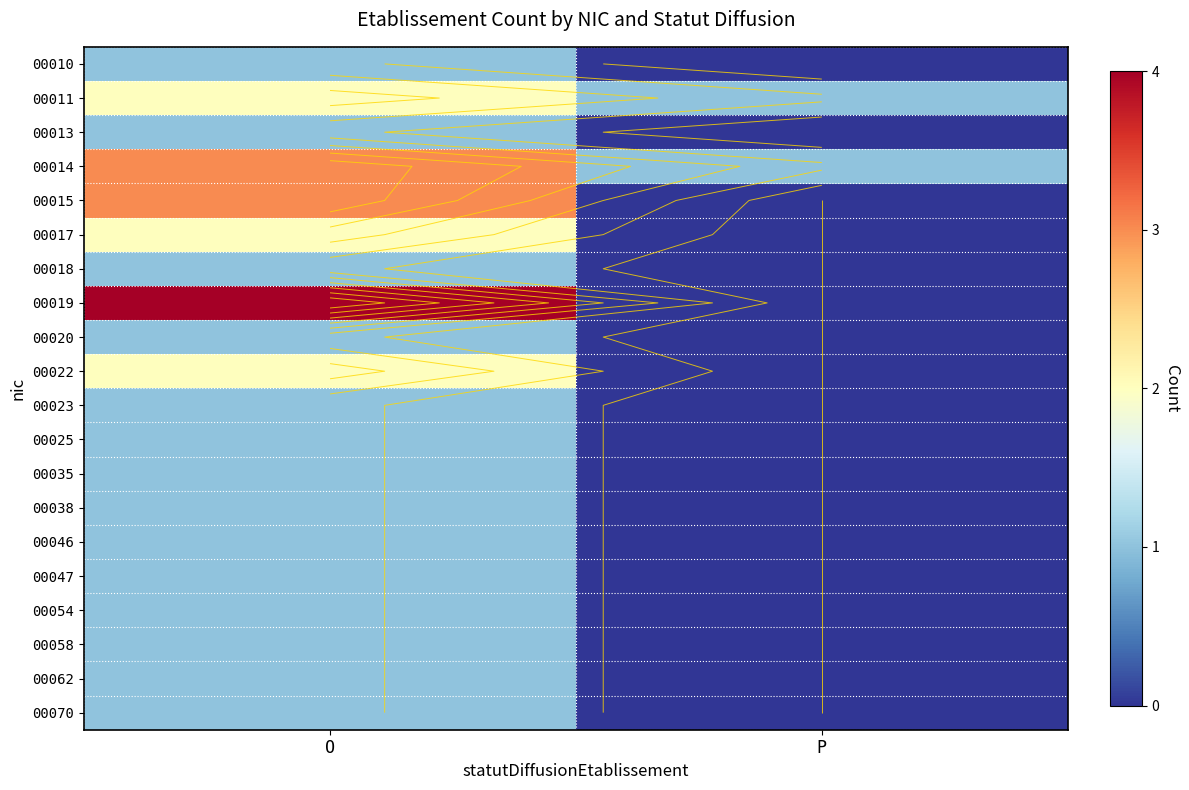

At which category is the sum across all series the highest?

O